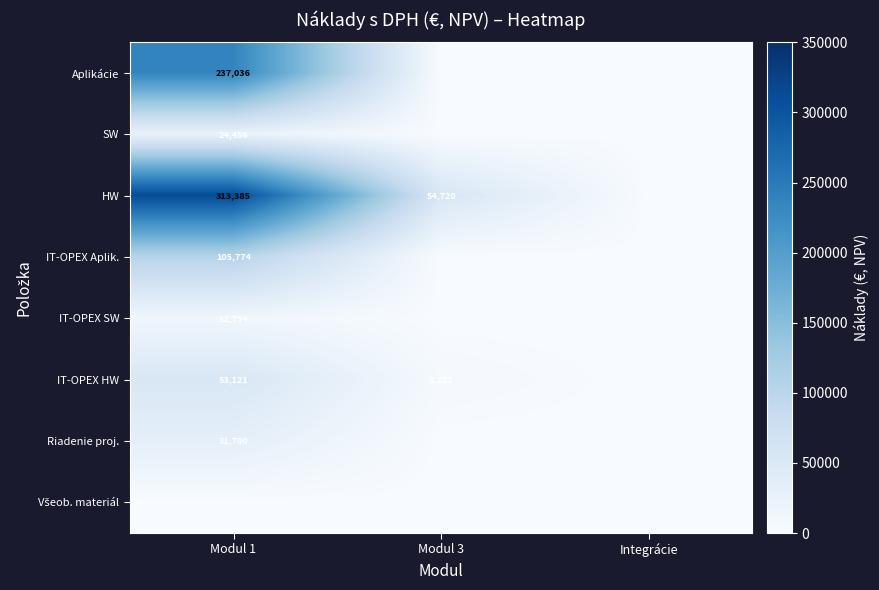

True or false: Aplikácie has a value of 237036 at Modul 1.

True